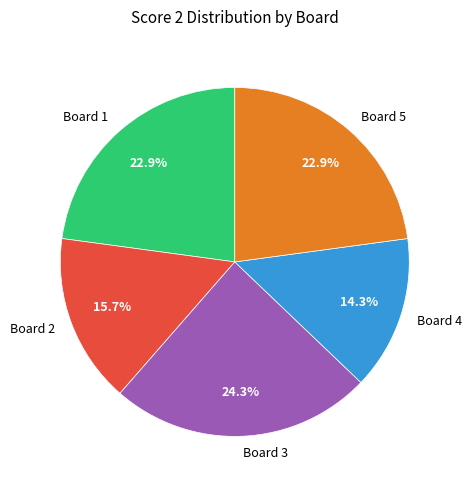

Combined, what portion of the pie is Board 4 and Board 3?

38.6%